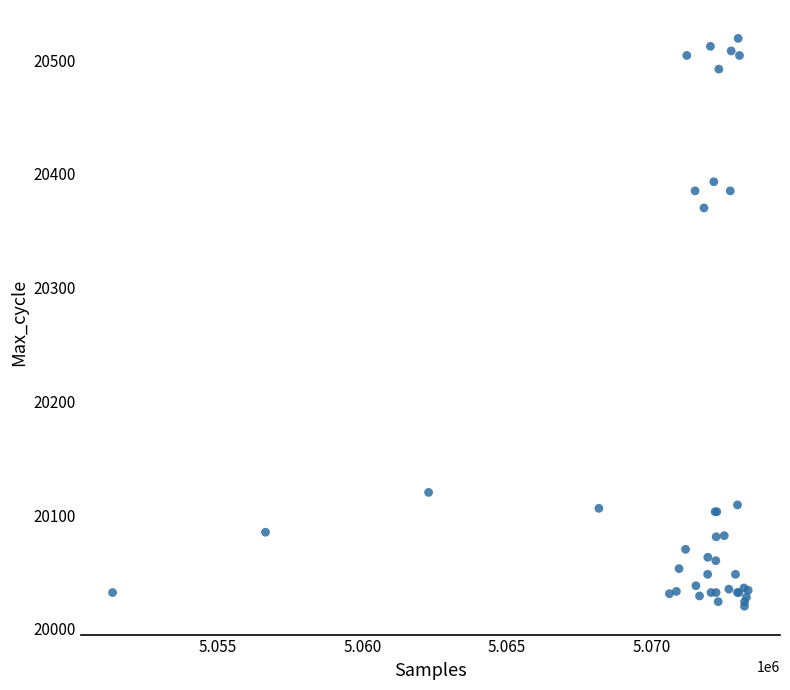

What Y value in the scatter plot is closest to 20269?

20370